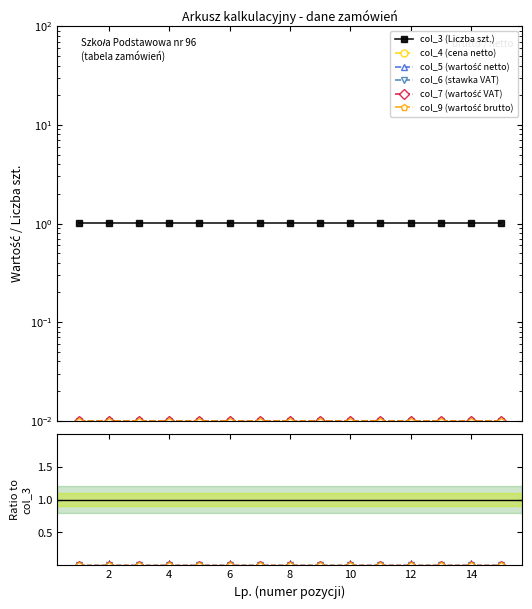

The col_6 (stawka VAT) series shows 0.0 at 14. True or false?

False